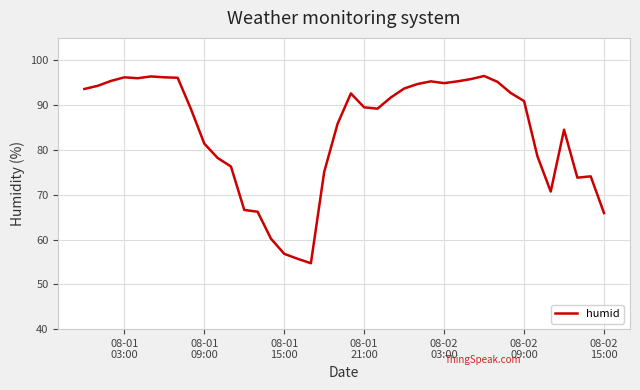

What is the minimum value shown in the chart?

54.7